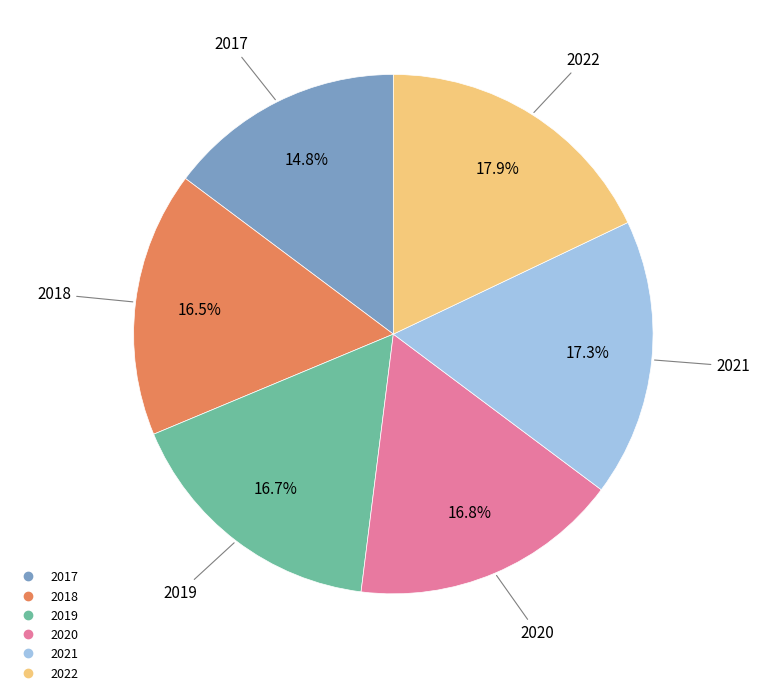

How many segments does this pie chart have?

6